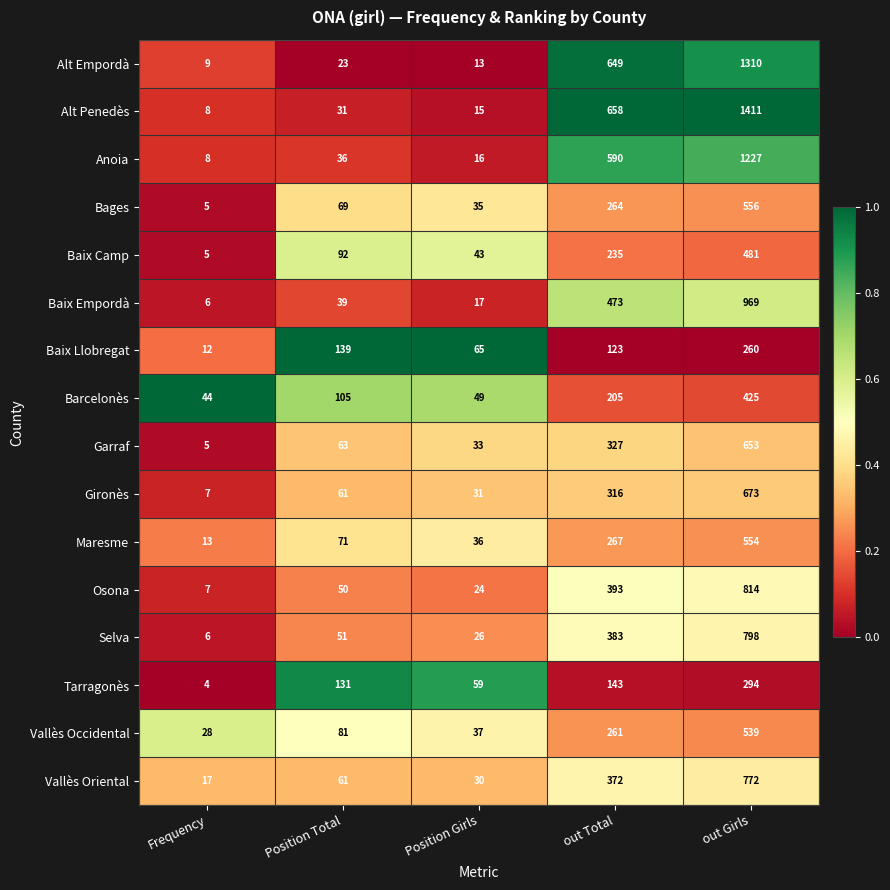

Which label corresponds to the largest value in the chart?

out Girls